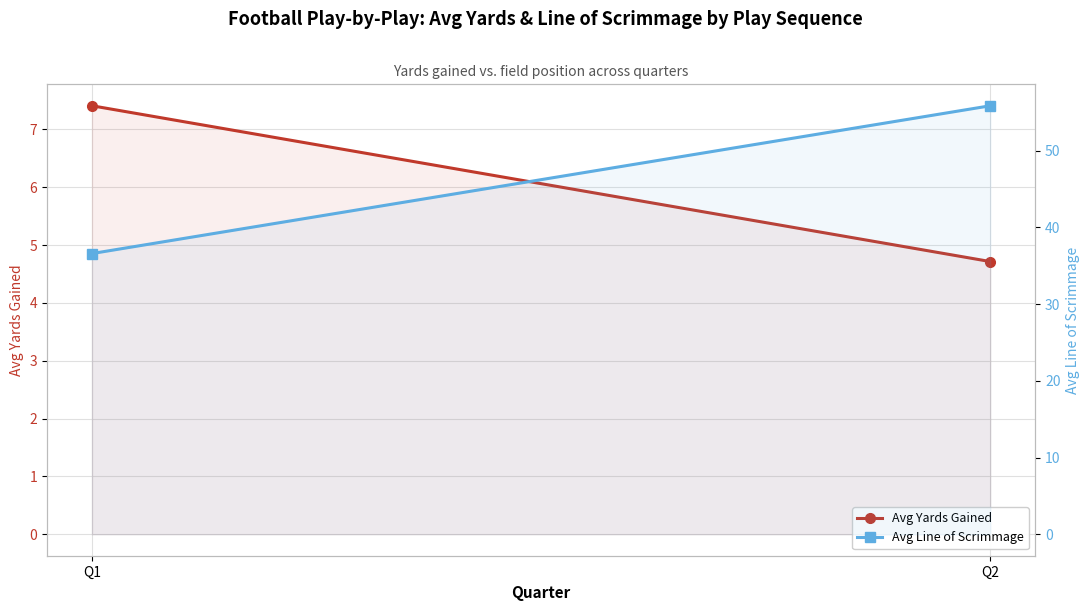

What is the sum of the Avg Yards Gained values at Q2 and Q1?

12.1